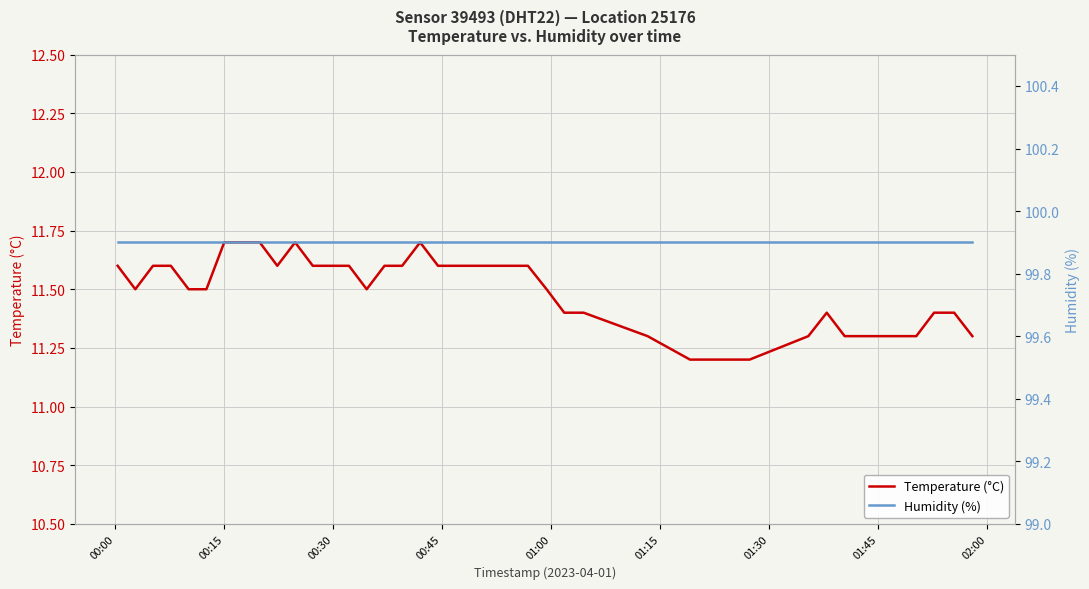

What is the maximum value for Temperature (°C)?

11.7